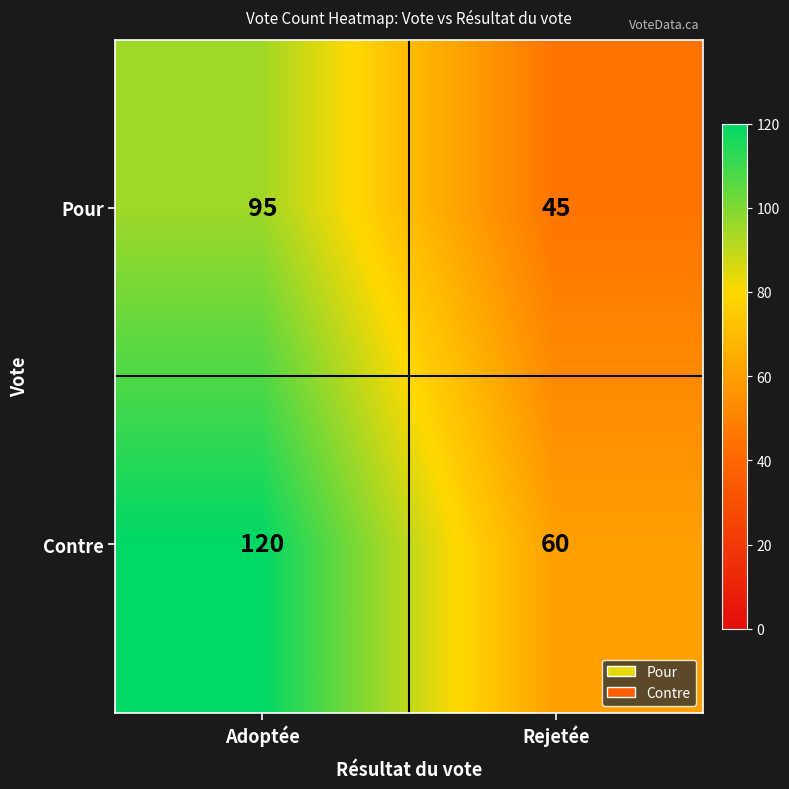

What is the approximate value of Contre at Adoptée?

120